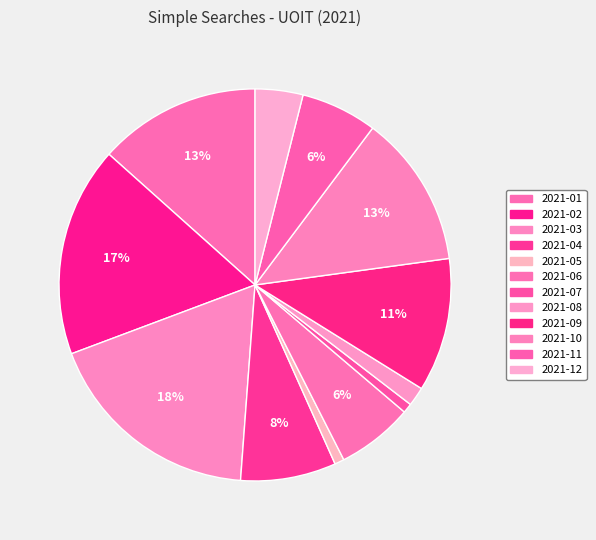

Is 2021-04 the majority of the pie?

No